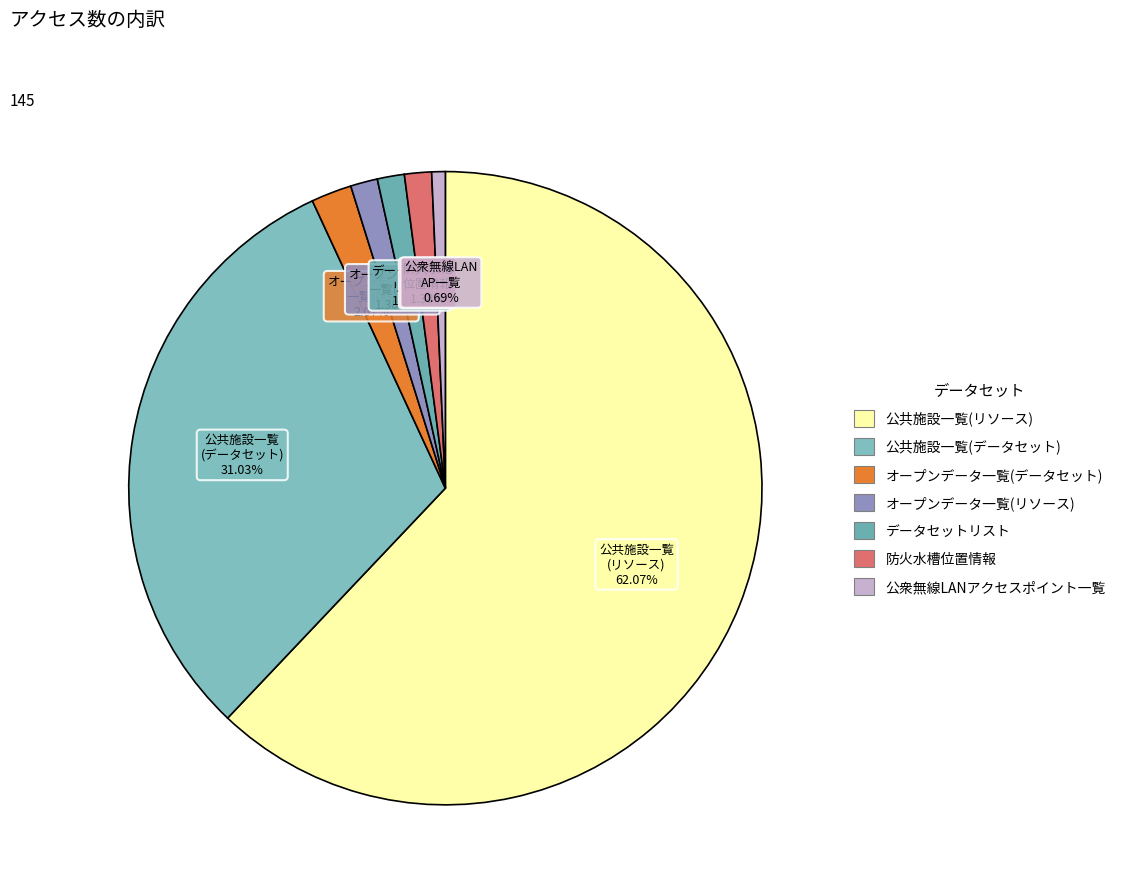

To the nearest percent, what is the combined percentage of 公衆無線LANアクセスポイント一覧 and 防火水槽位置情報?

2%